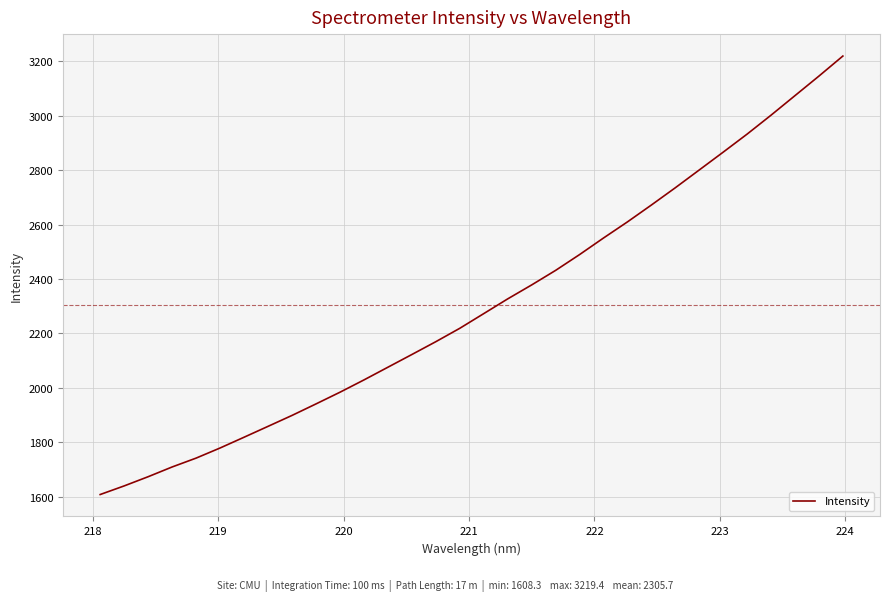

What is the minimum value shown in the chart?

1608.3